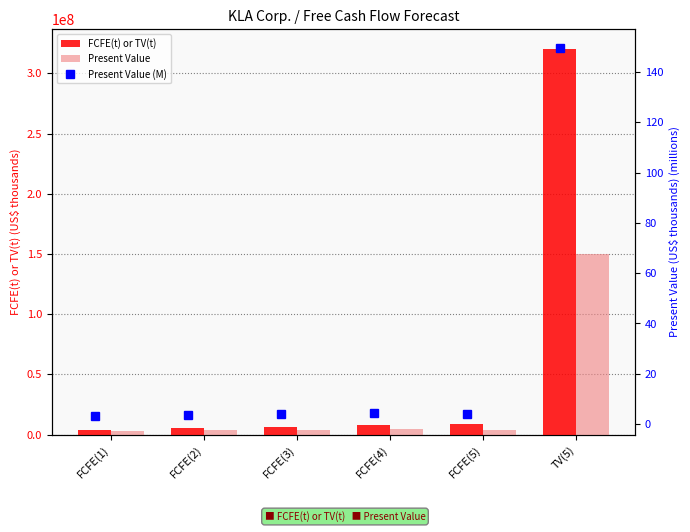

Where does the Present Value (M) series first go above 4?

FCFE(3)